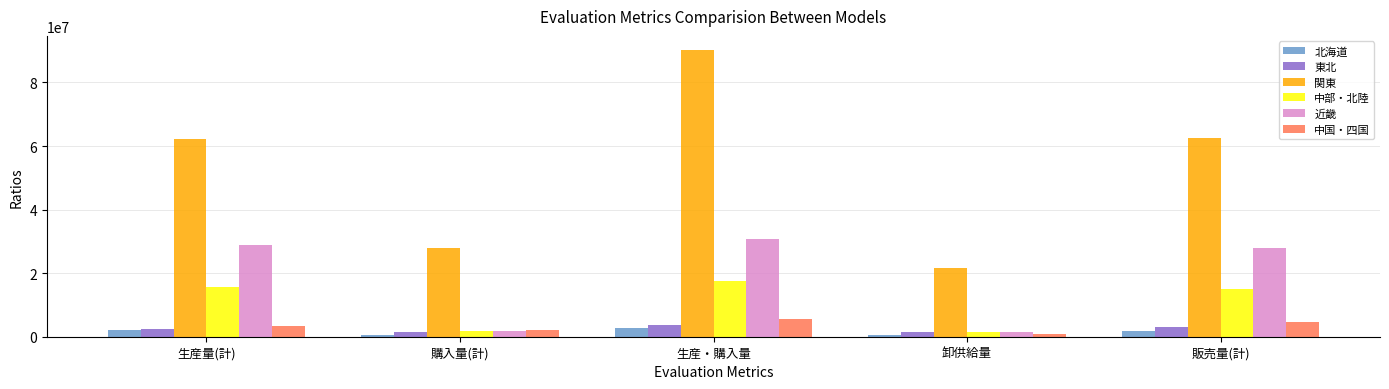

Which series changed the most between 購入量(計) and 販売量(計)?

関東